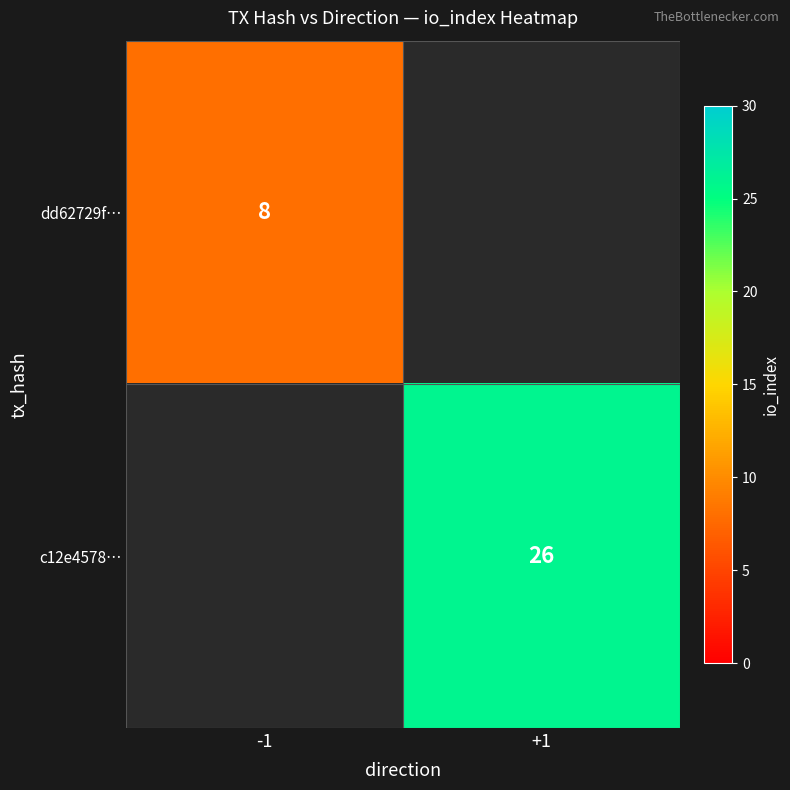

True or false: c12e4578… has a value of 46.4 at +1.

False